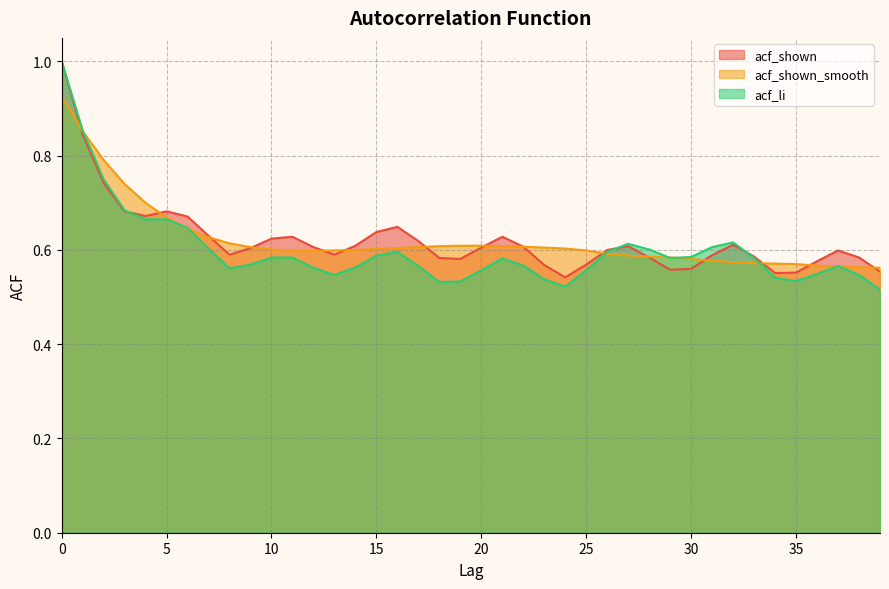

How many distinct data groups are displayed?

3